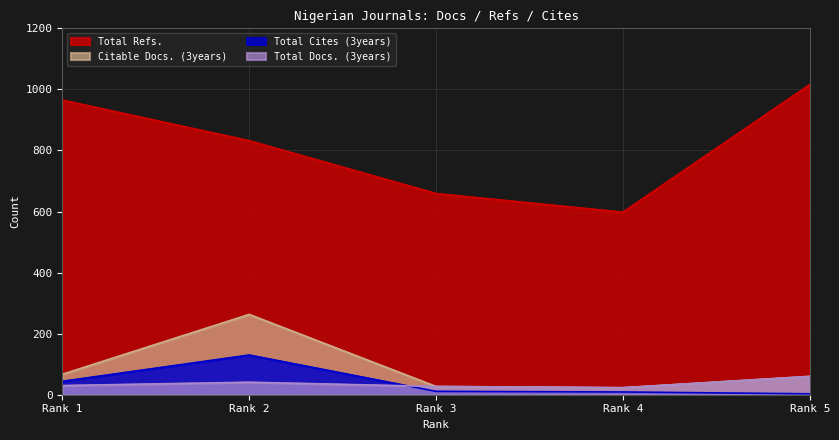

Read the Citable Docs. (3years) value at Rank 4, to the nearest 10.

20